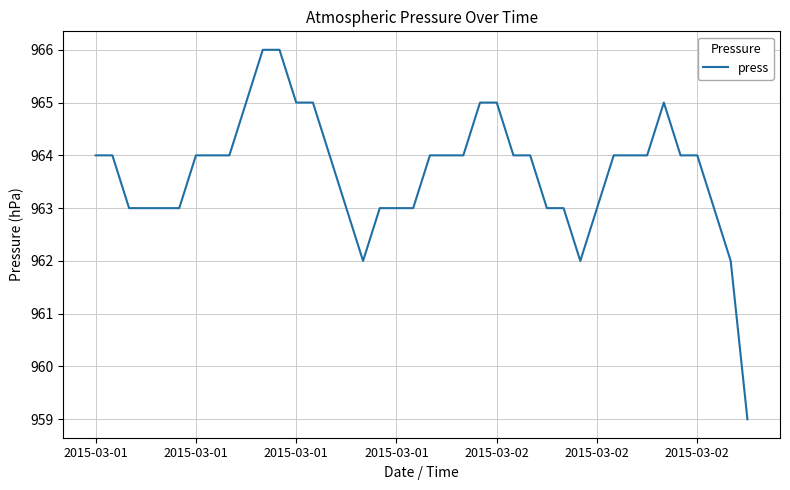

How many series are shown in this chart?

1